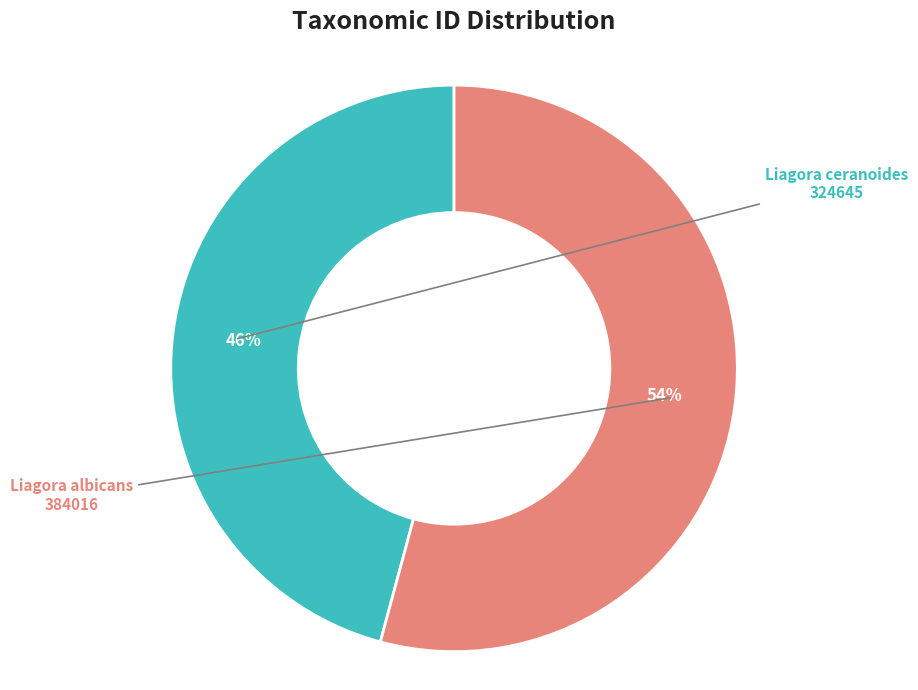

Does Liagora albicans account for over 50% of the chart?

Yes